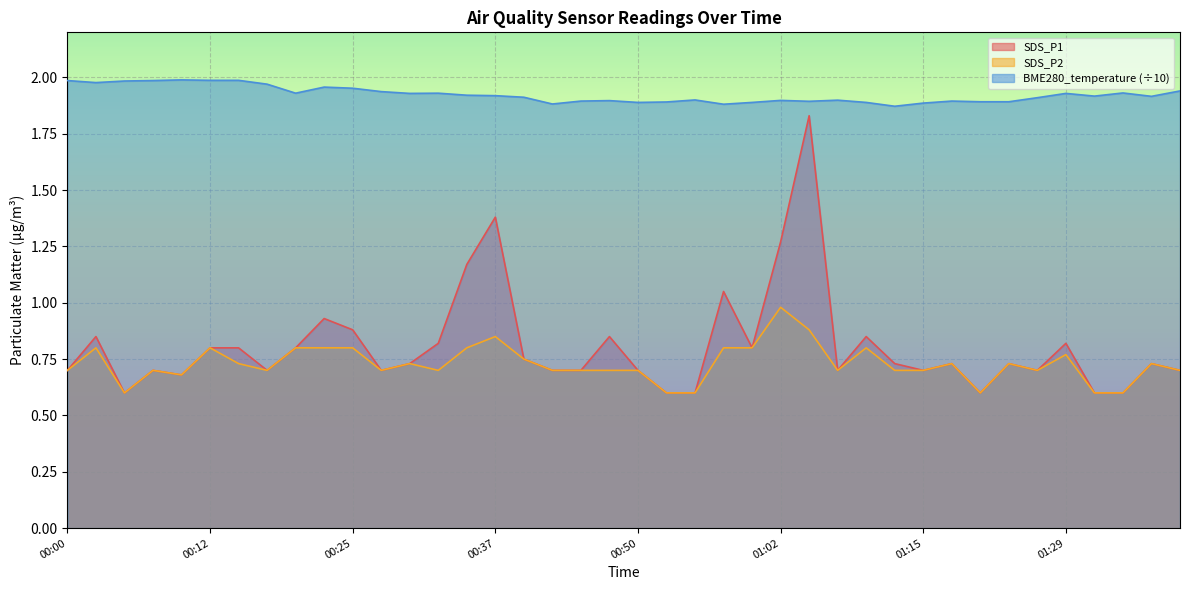

Reading right to left, list all the values displayed in this chart.

SDS_P1: 0.7	0.7	0.6	0.6	0.8	0.7	0.7	0.6	0.7	0.7	0.7	0.8	0.7	1.8	1.3	0.8	1.1	0.6	0.6	0.7	0.8	0.7	0.7	0.8	1.4	1.2	0.8	0.7	0.7	0.9	0.9	0.8	0.7	0.8	0.8	0.7	0.7	0.6	0.8	0.7
SDS_P2: 0.7	0.7	0.6	0.6	0.8	0.7	0.7	0.6	0.7	0.7	0.7	0.8	0.7	0.9	1.0	0.8	0.8	0.6	0.6	0.7	0.7	0.7	0.7	0.8	0.8	0.8	0.7	0.7	0.7	0.8	0.8	0.8	0.7	0.7	0.8	0.7	0.7	0.6	0.8	0.7
BME280_temperature: 1.9	1.9	1.9	1.9	1.9	1.9	1.9	1.9	1.9	1.9	1.9	1.9	1.9	1.9	1.9	1.9	1.9	1.9	1.9	1.9	1.9	1.9	1.9	1.9	1.9	1.9	1.9	1.9	1.9	2.0	2.0	1.9	2.0	2.0	2.0	2.0	2.0	2.0	2.0	2.0